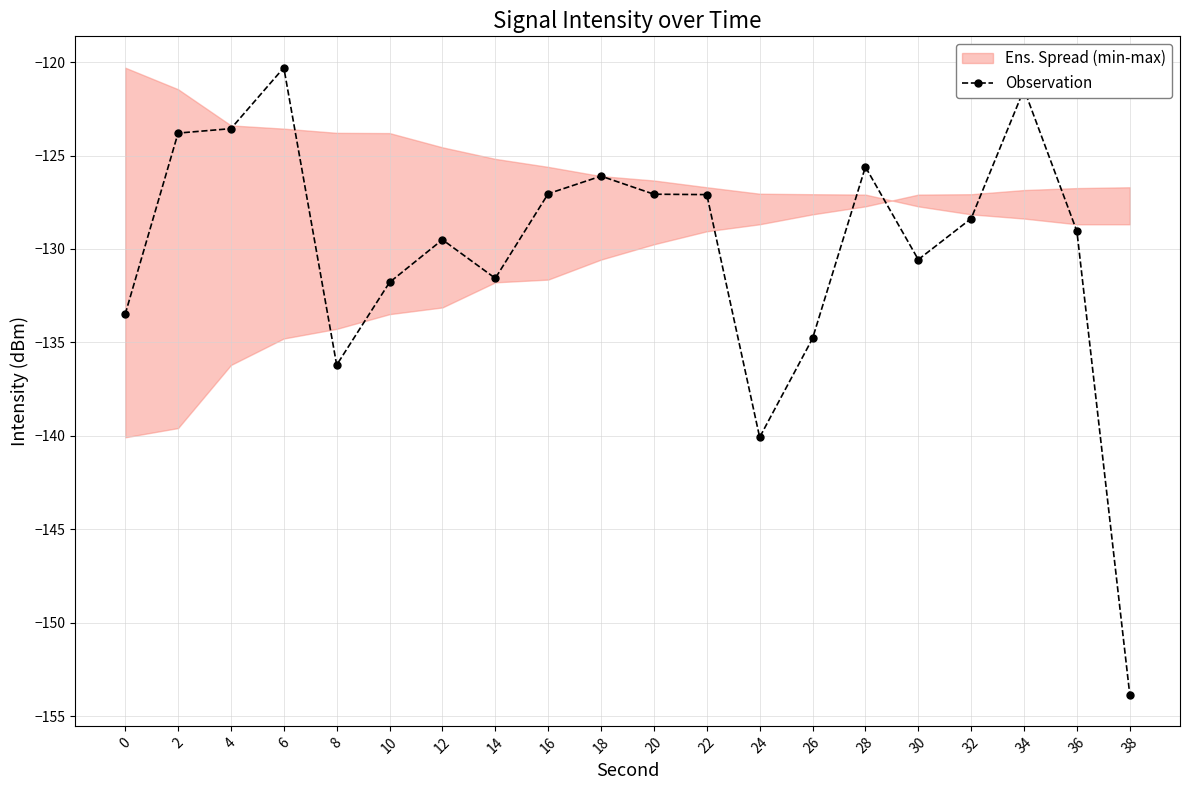

What is the value of the 16th point from the left?

-130.6